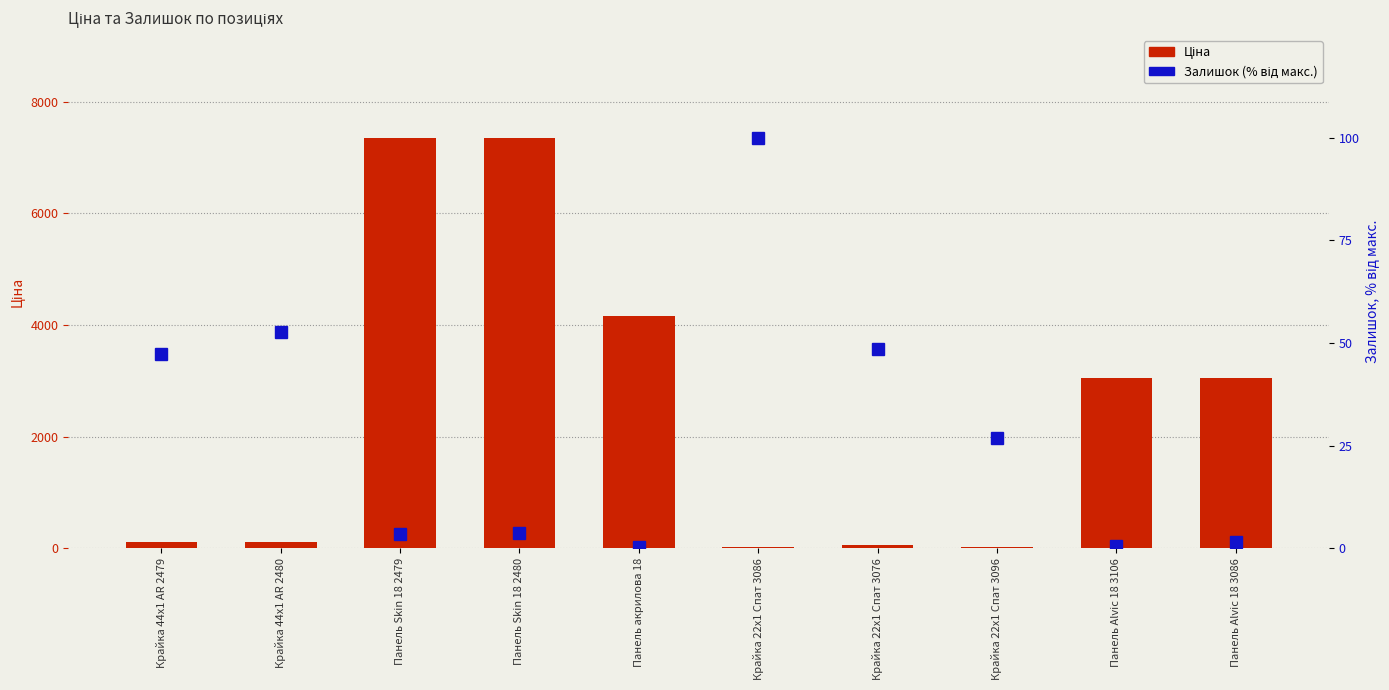

Which category has the highest value in the Залишок (% від макс.) series?

Крайка 22x1 Спат 3086